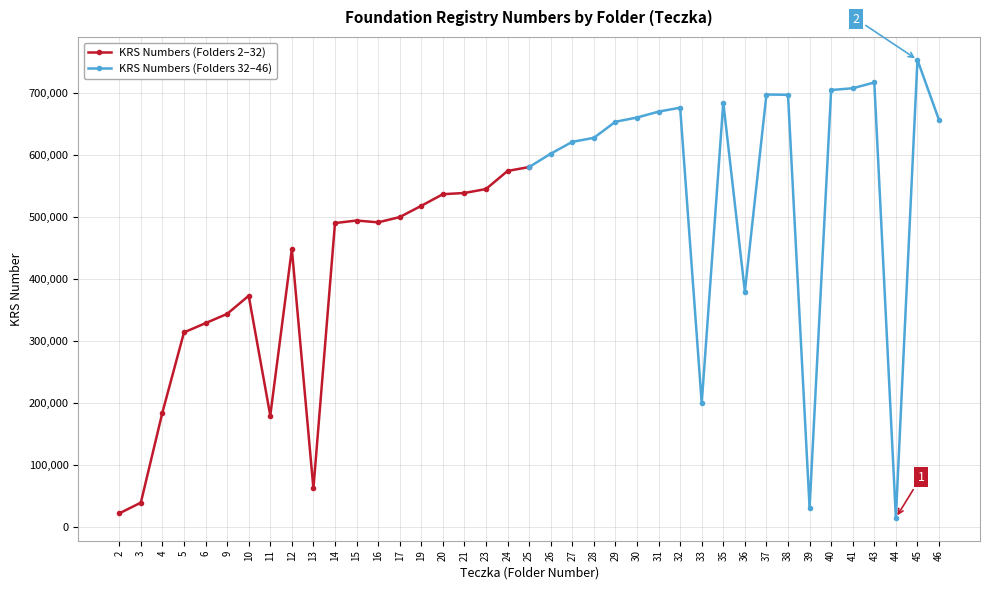

At which label does KRS Numbers (Folders 2–32) reach its minimum?

2